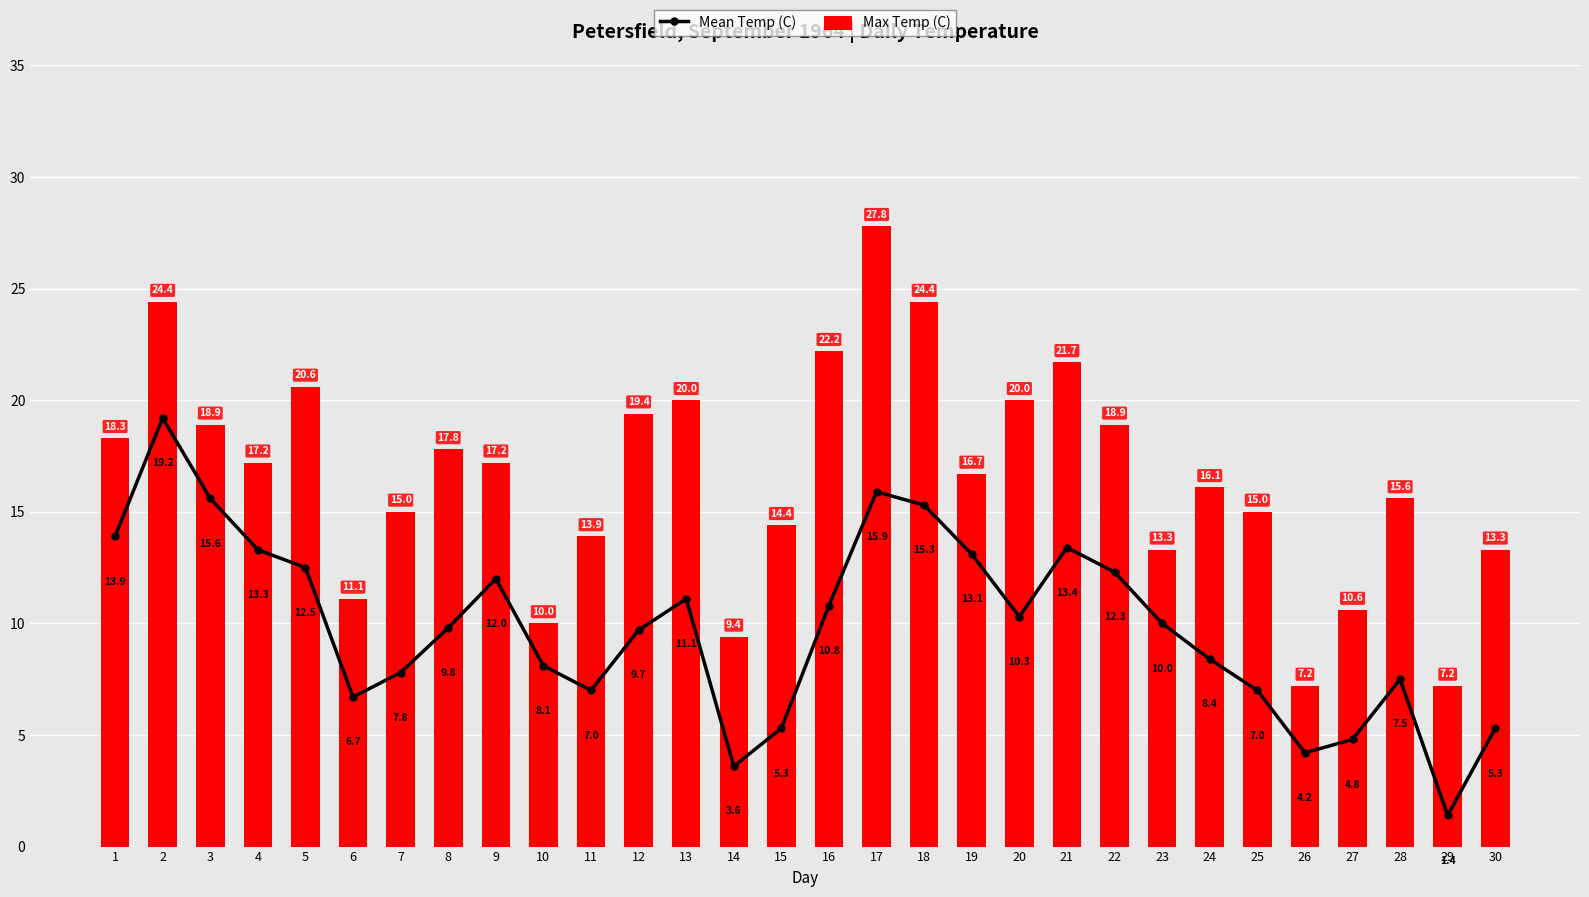

What is the value of the Max Temp (C) bar at the 20th from the left?

20.0